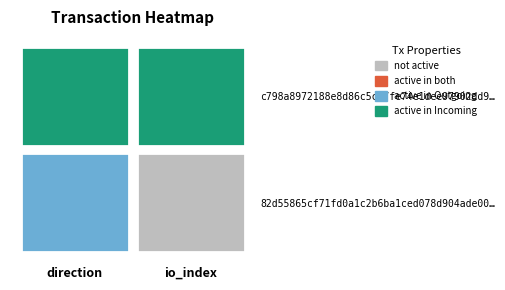

What is the difference between the maximum and minimum values in the 82d55865cf71fd0a1c2b6ba1ced078d904ade00 series?

1